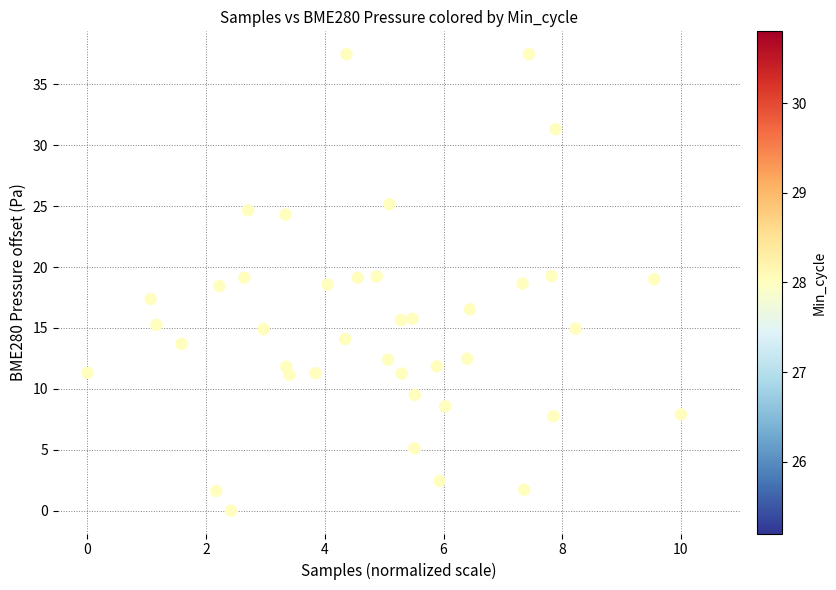

What is the range of Y values (max minus min)?

37.5